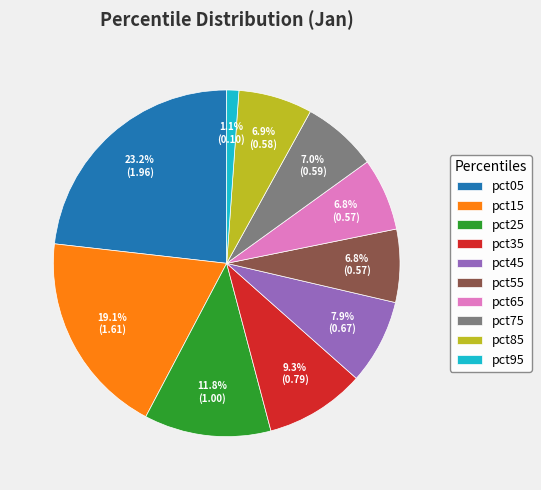

What is the smallest slice in the pie chart?

pct95